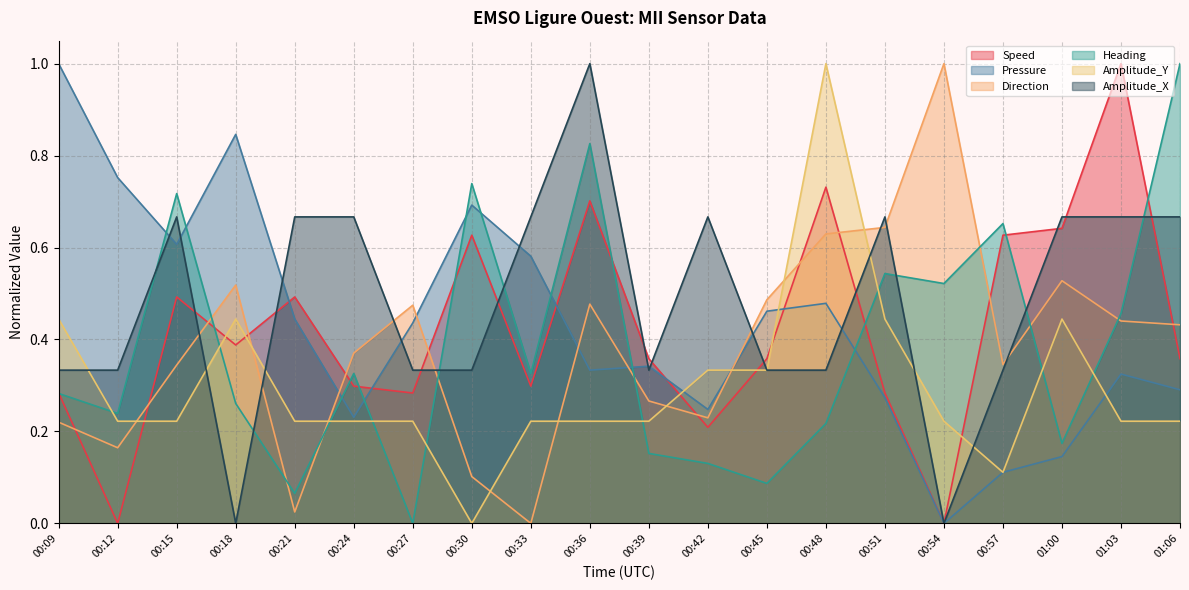

Which has a higher value, 00:36 or 00:45?

00:36